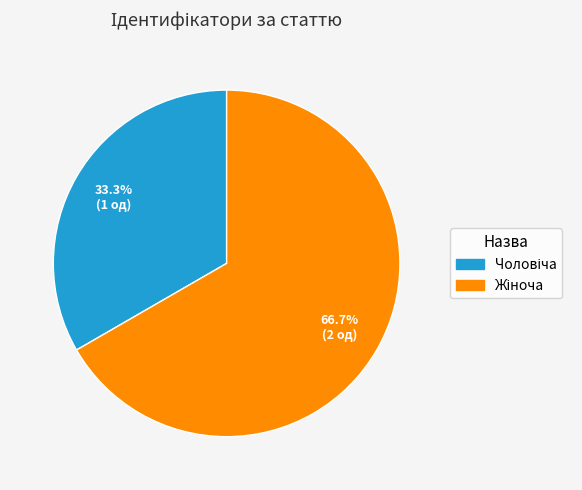

Is there any slice that represents more than half of the pie?

Yes